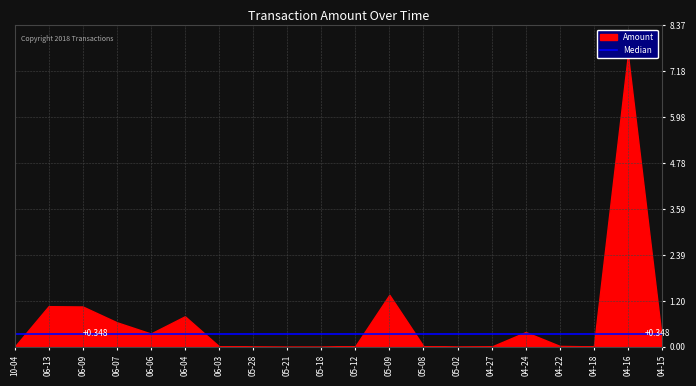

Count the number of categories in the chart.

20